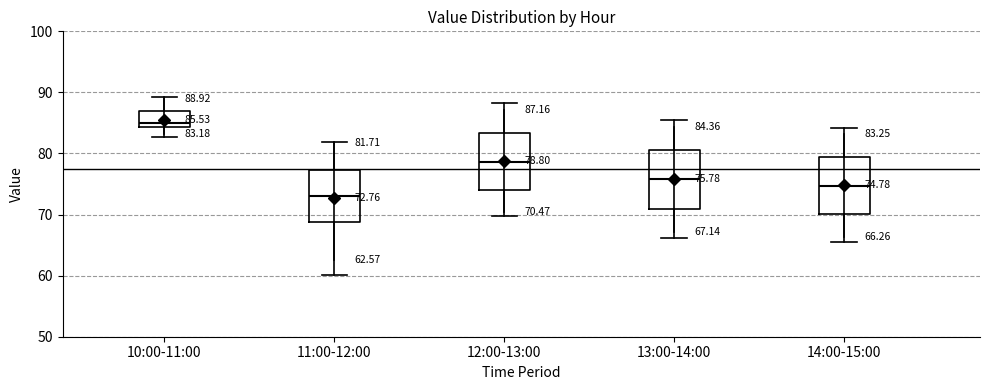

Which box has the lowest median line?

11:00-12:00